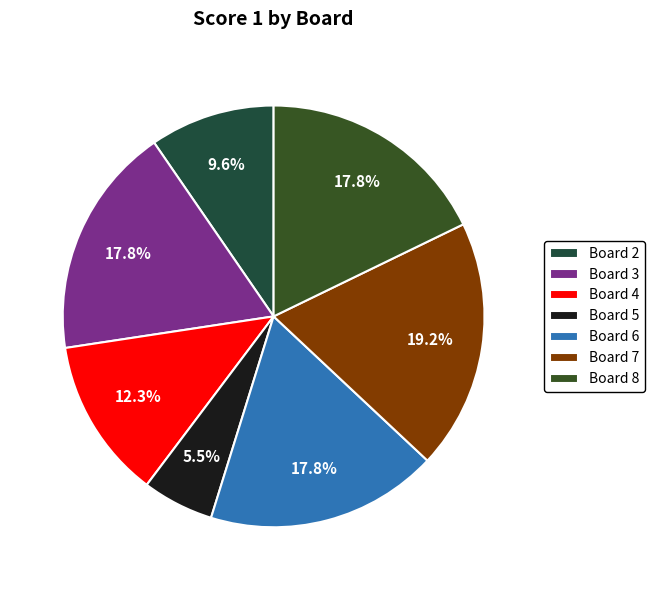

To the nearest percent, what portion does Board 6 represent?

18%